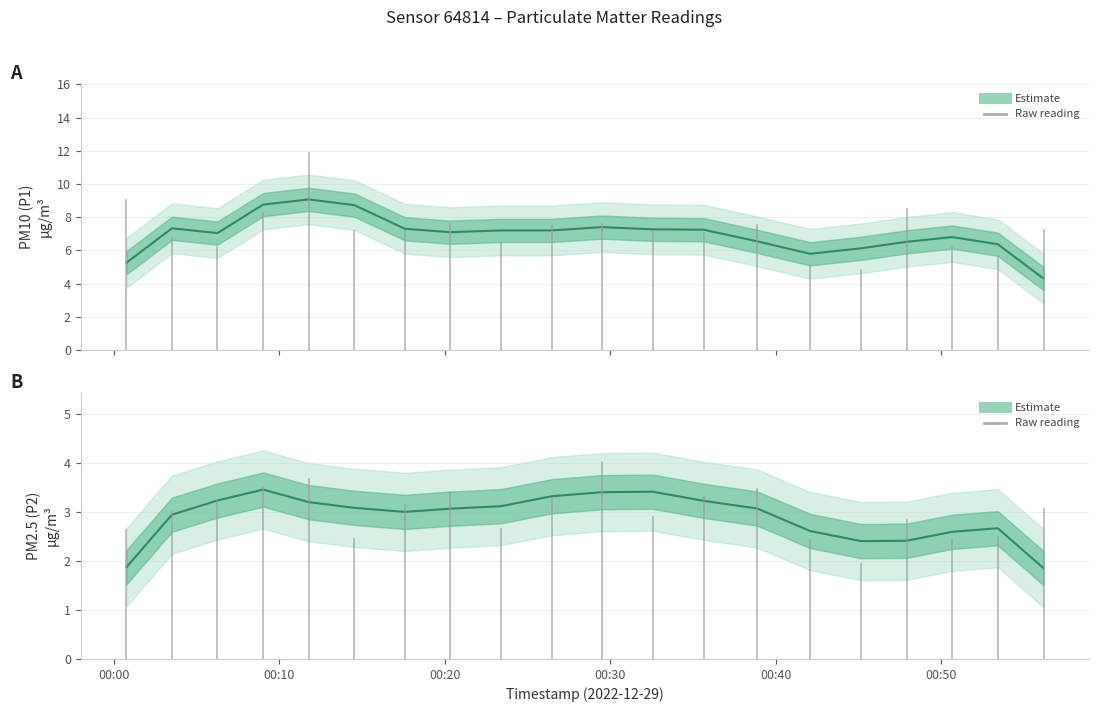

What position from the left is 2022-12-29T00:17:35?

7